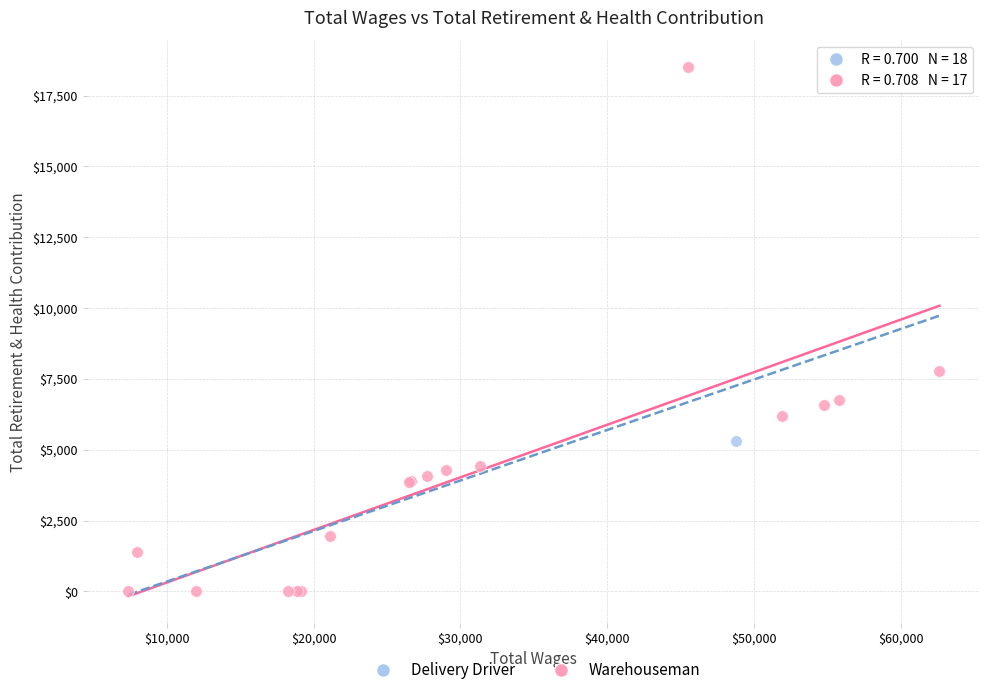

What are all the series names shown in the legend?

Delivery Driver, Warehouseman